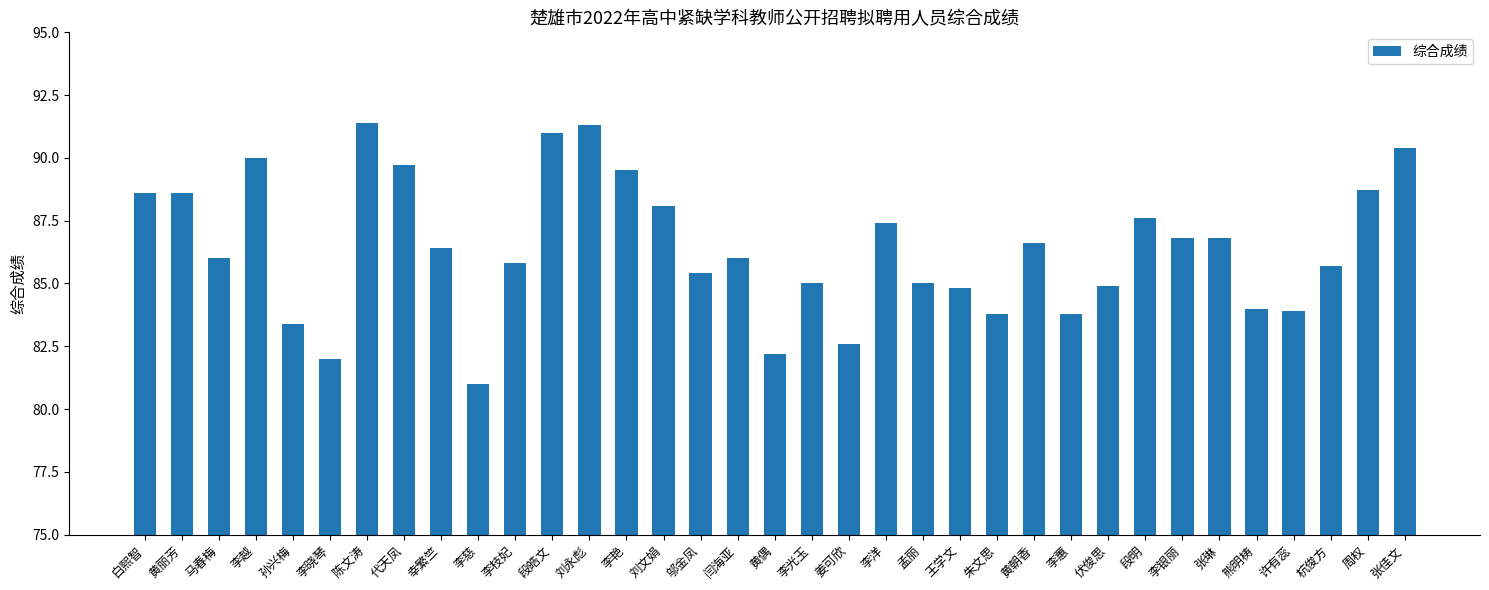

Count the number of data series in this chart.

1